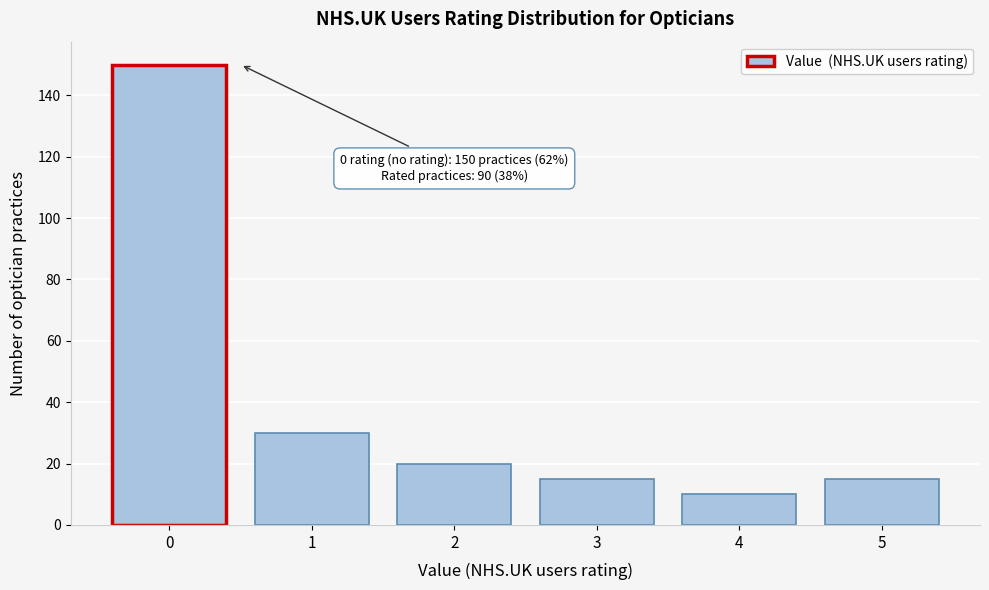

Reading right to left, list all the values displayed in this chart.

15	10	15	20	30	150